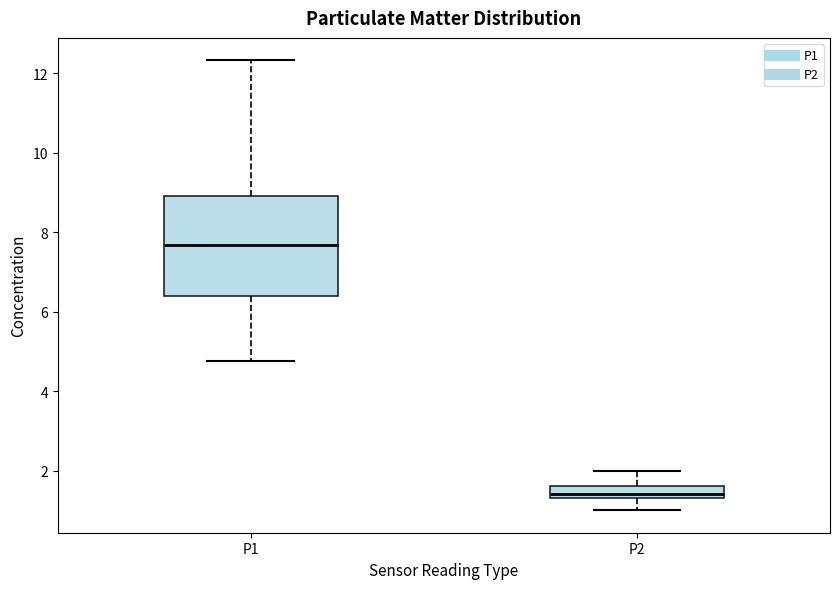

Where does the lower whisker of the box for P2 end on the y-axis? The values are not printed on the chart, so give them approximately, as read against the axis.

1.0